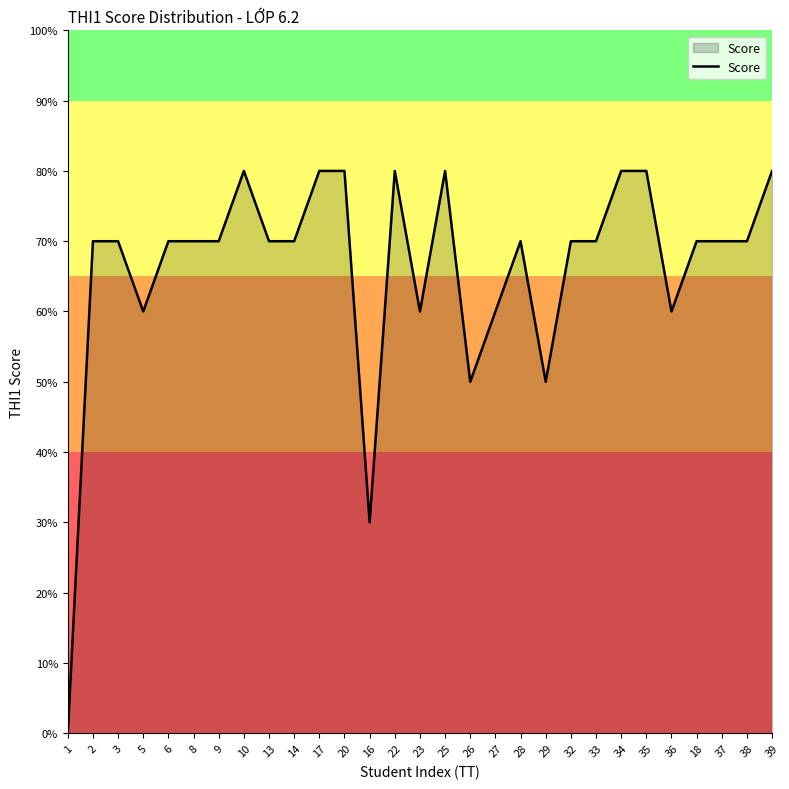

Does the chart have visible grid lines?

No